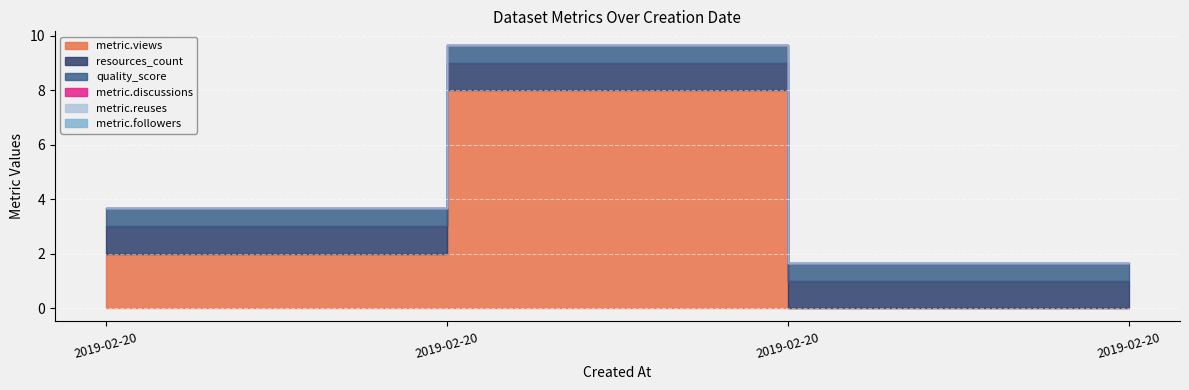

What is the total value across all series at 2019-02-20?

3.7